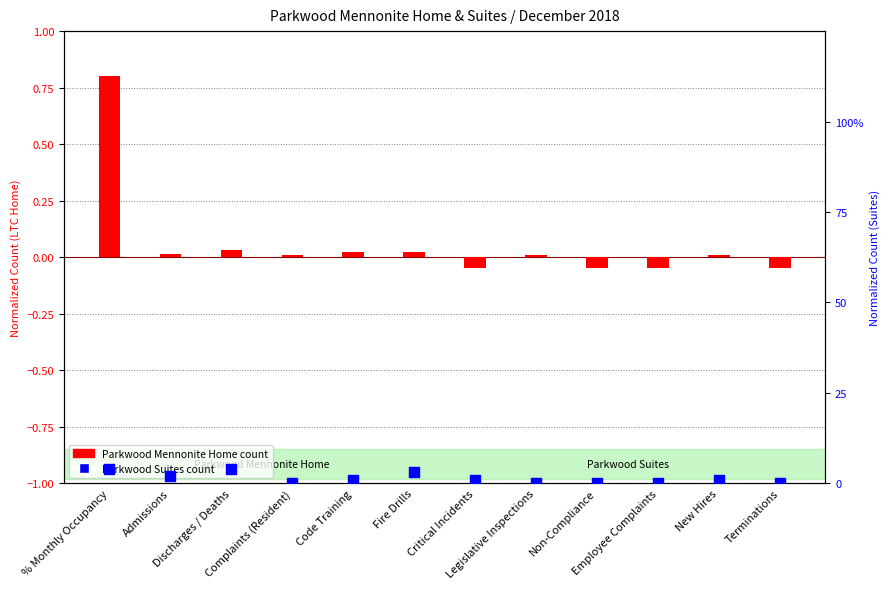

Which series contains the lowest Y value?

Parkwood Mennonite Home